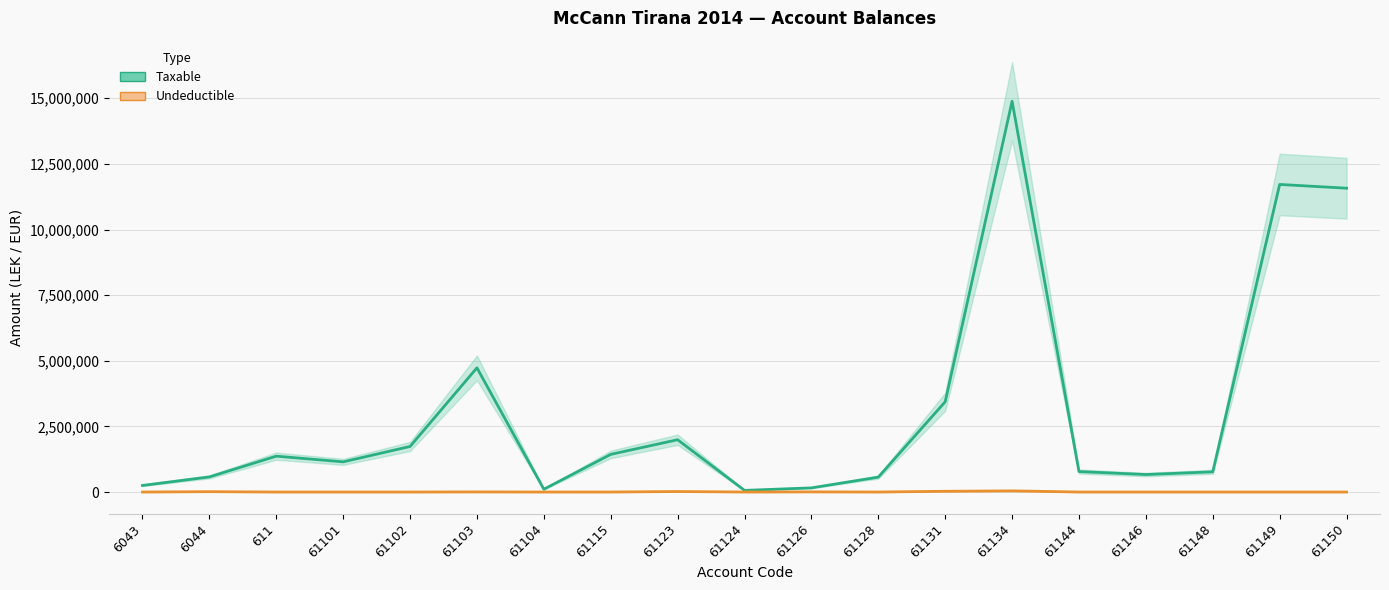

Between 61144 and 6044, which is larger?

61144